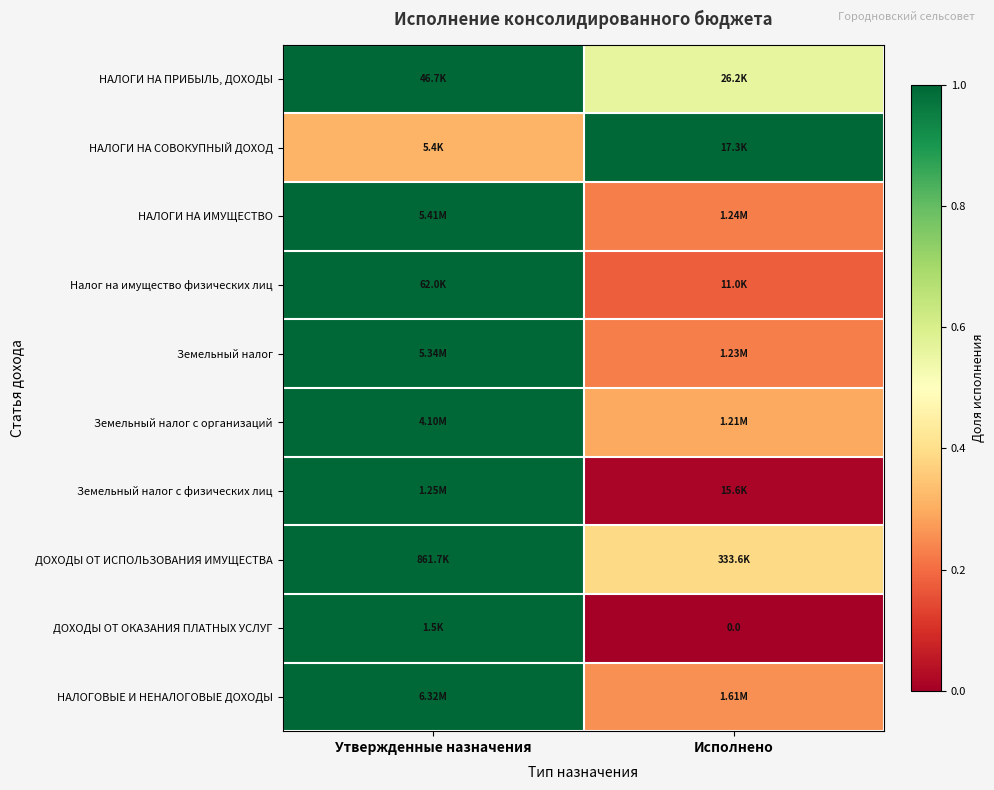

Is the value of НАЛОГОВЫЕ И НЕНАЛОГОВЫЕ ДОХОДЫ at Исполнено greater than the value of Земельный налог с организаций at Исполнено?

No